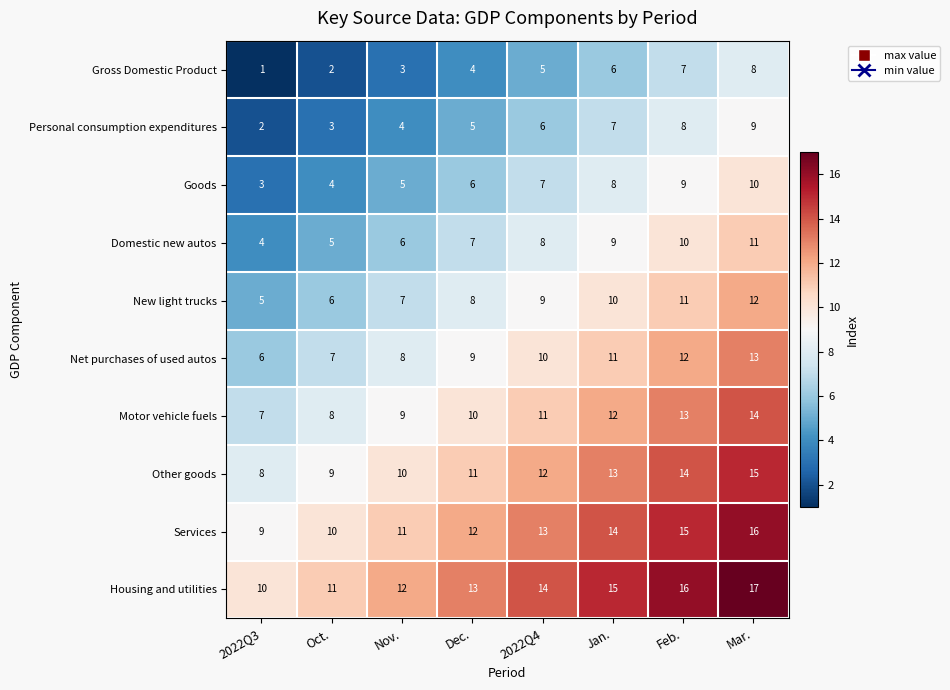

What is the difference between the maximum and minimum values in the Domestic new autos series?

7